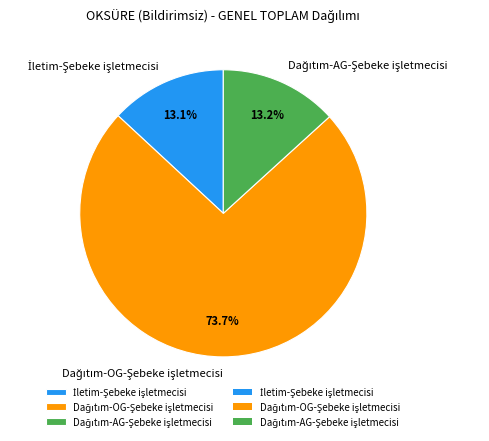

Is there a majority slice in this chart?

Yes